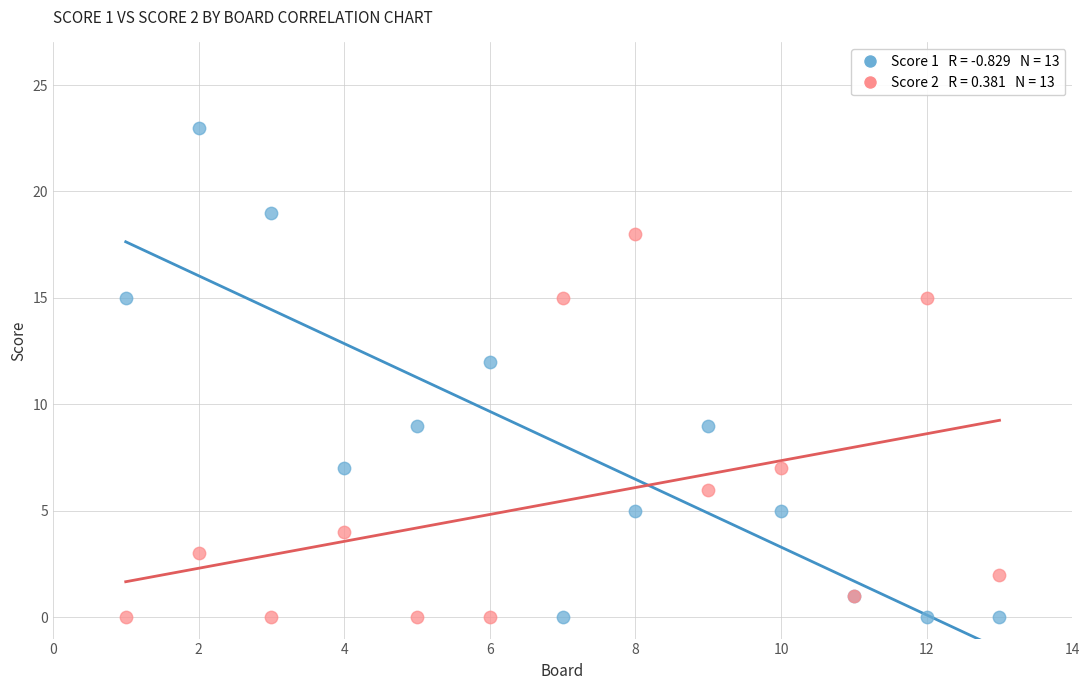

Across all series, what Y value is closest to 11?

12